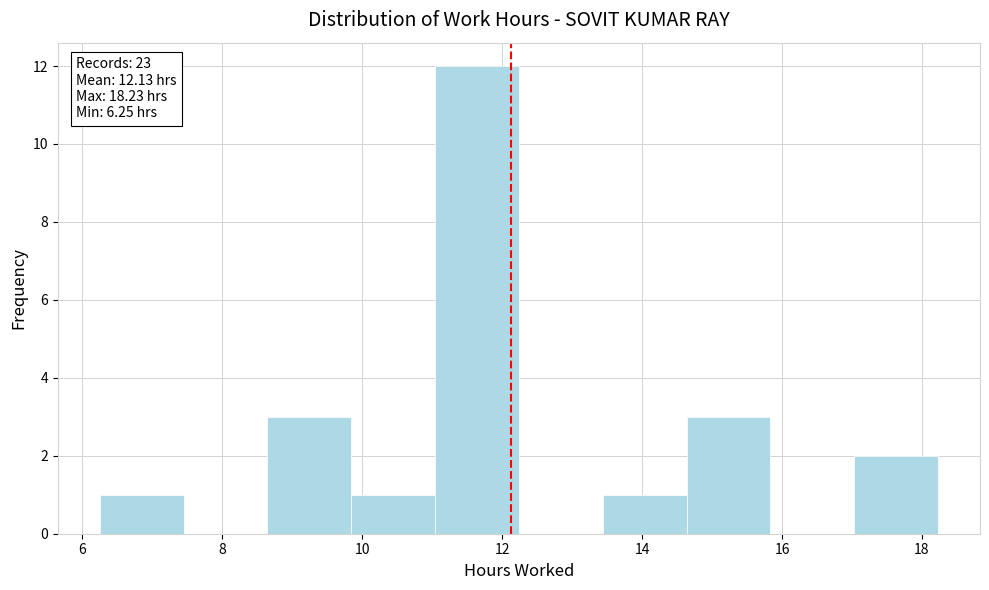

Which range on the x-axis has the tallest bar?

11.0 to 12.2